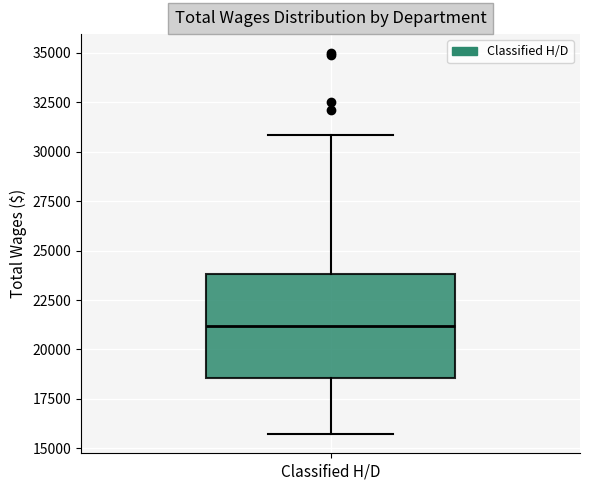

Read this box plot against the y-axis: the position of the median line, the range covered by the box, and the ends of both whiskers. The values are not printed on the chart, so give them approximately, as read against the axis.

median 21000, box 18500 to 24000, whiskers 15500 to 31000